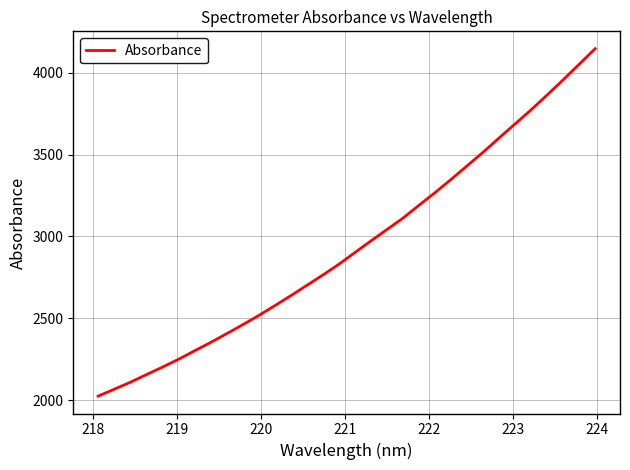

What is the maximum value shown in the chart?

4148.0